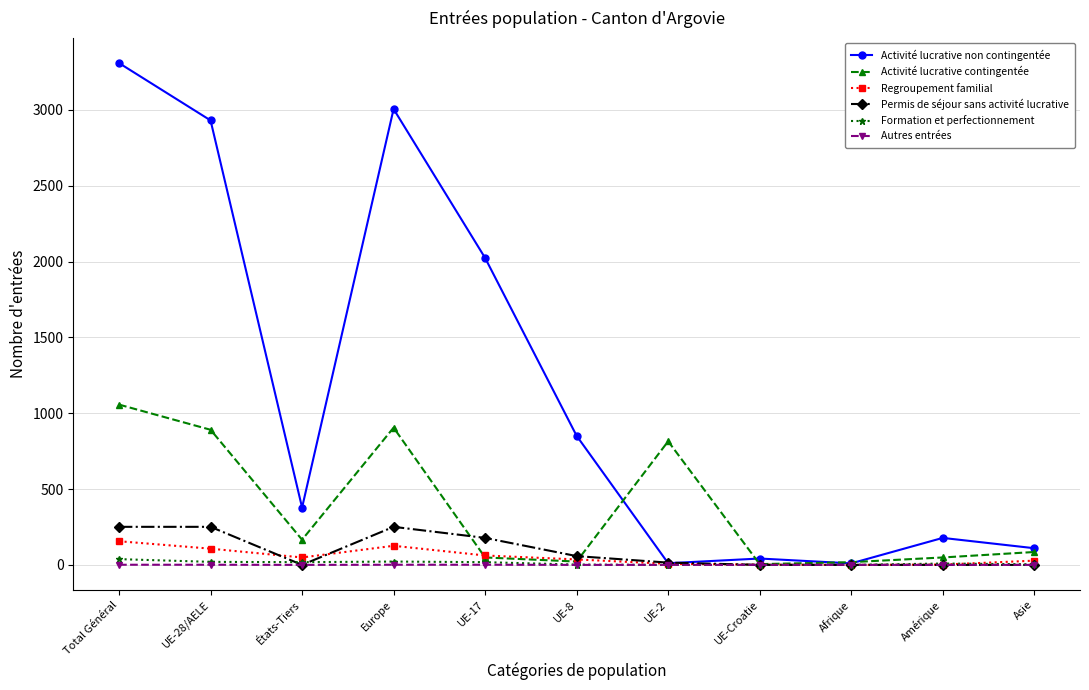

What position from the right is UE-2?

5